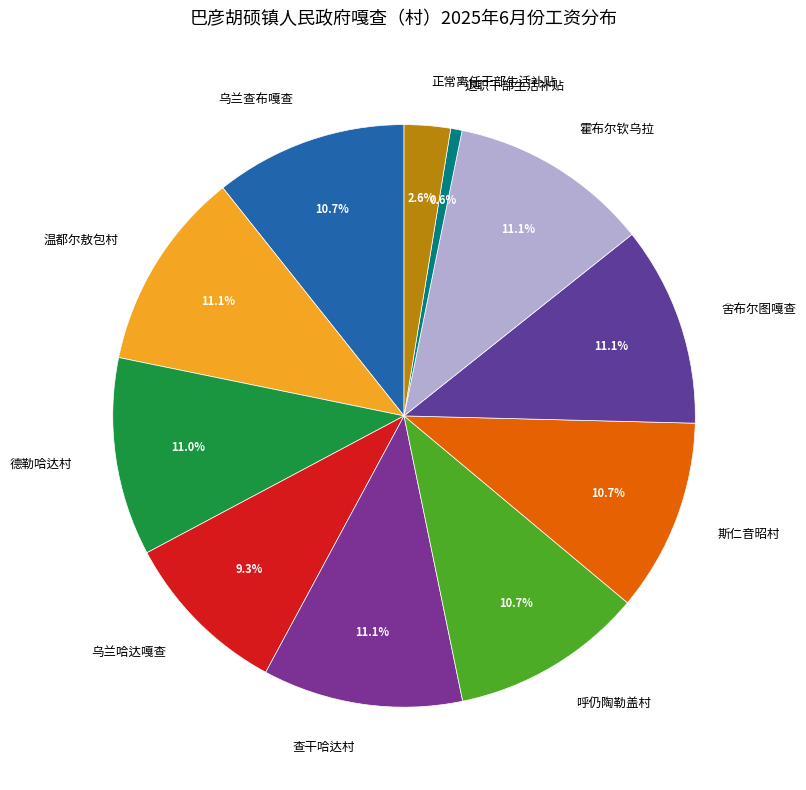

Is it true that 德勒哈达村 is 25% of the pie?

False